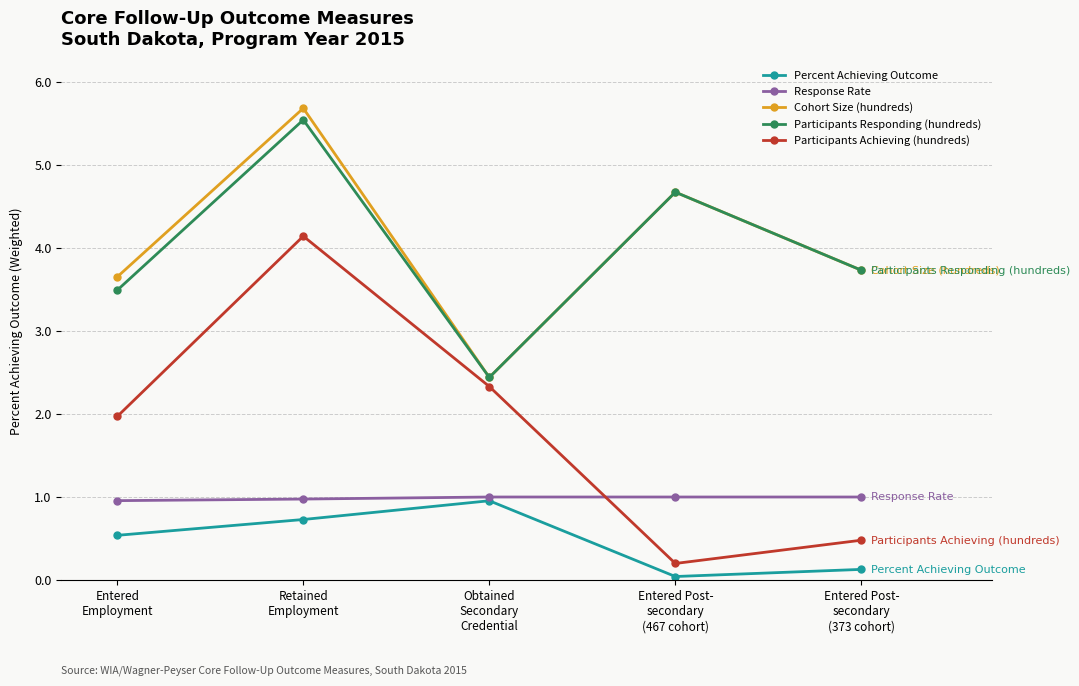

Which series has the widest spread of values?

Participants Achieving (hundreds)